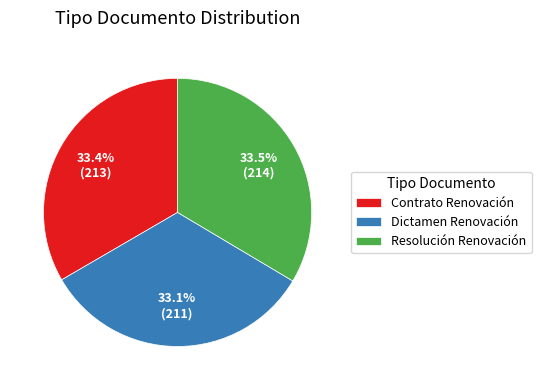

Is it true that Dictamen Renovación is 26% of the pie?

False